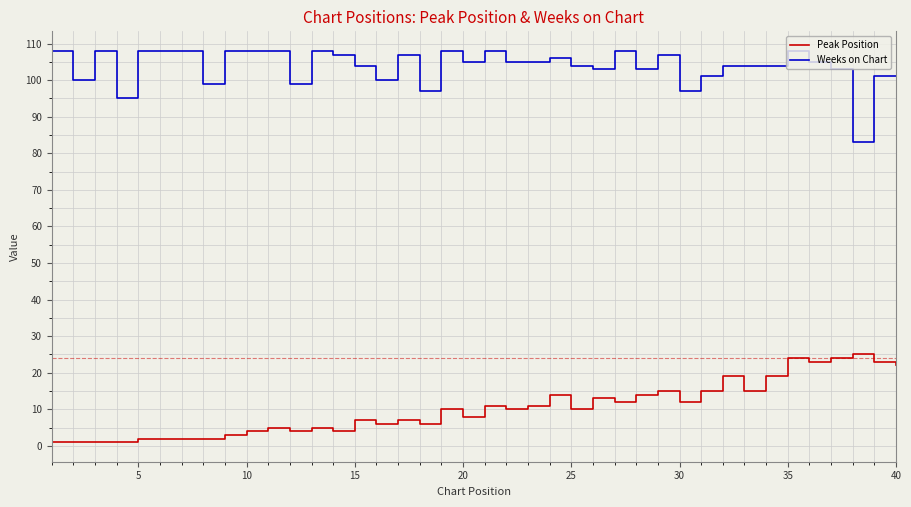

True or false: Weeks on Chart and Peak Position intersect in this chart.

False